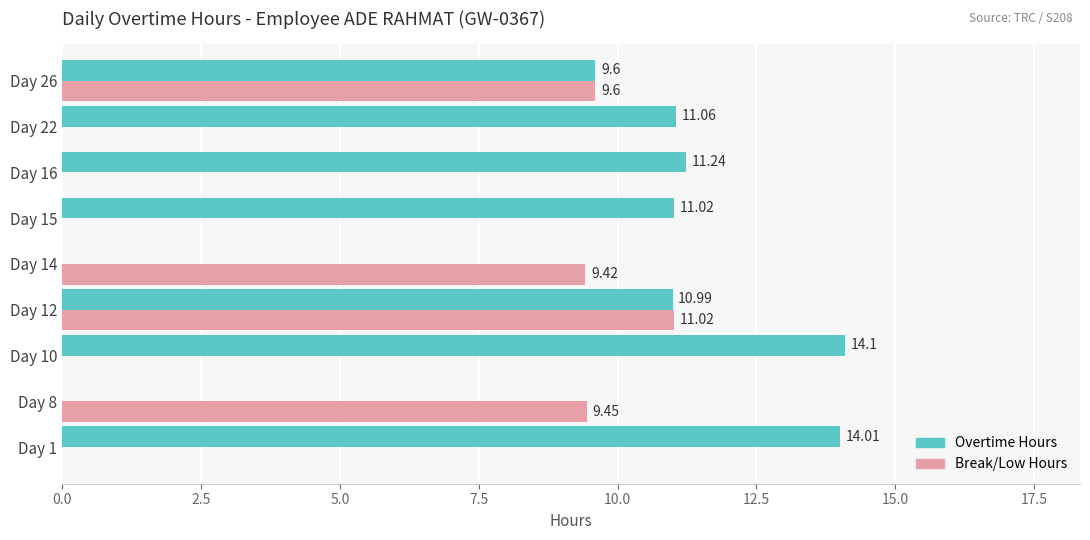

At which category is the sum across all series the highest?

Day 12